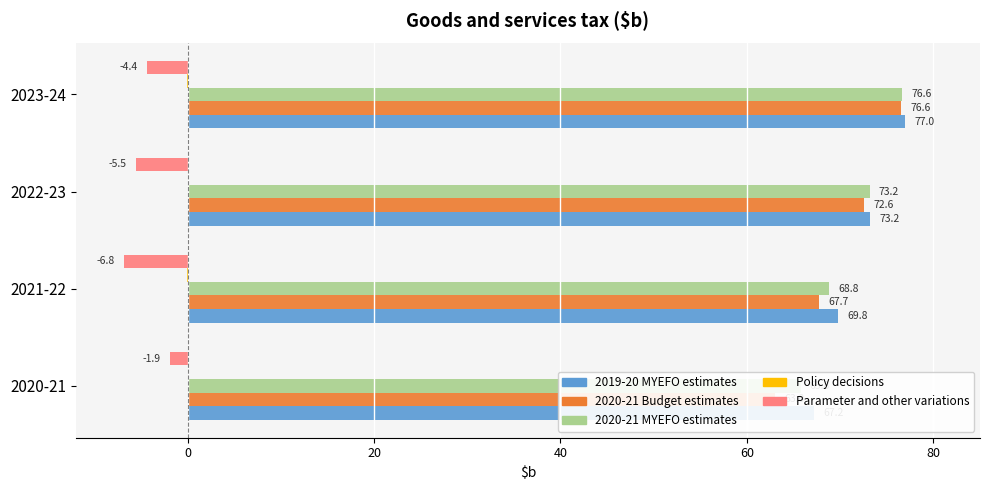

What are all the series names shown in the legend?

2019-20 MYEFO estimates, 2020-21 Budget estimates, 2020-21 MYEFO estimates, Policy decisions, Parameter and other variations